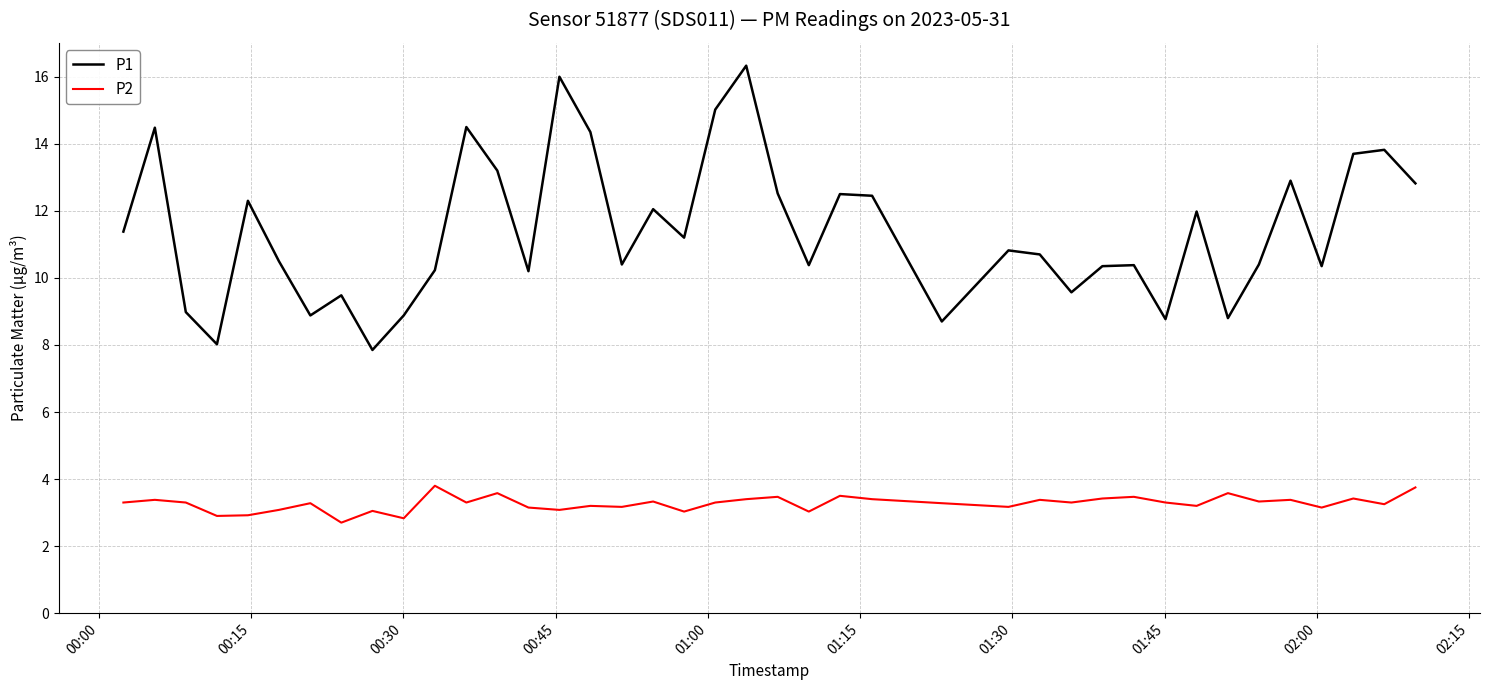

True or false: P1 and P2 intersect in this chart.

False